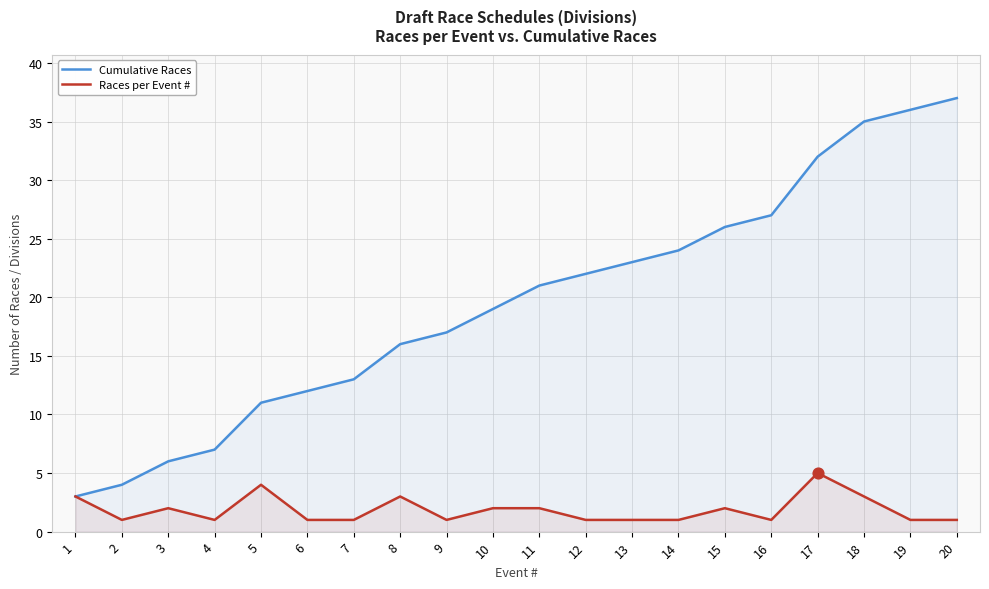

Which series contains the highest Y value?

Cumulative Races